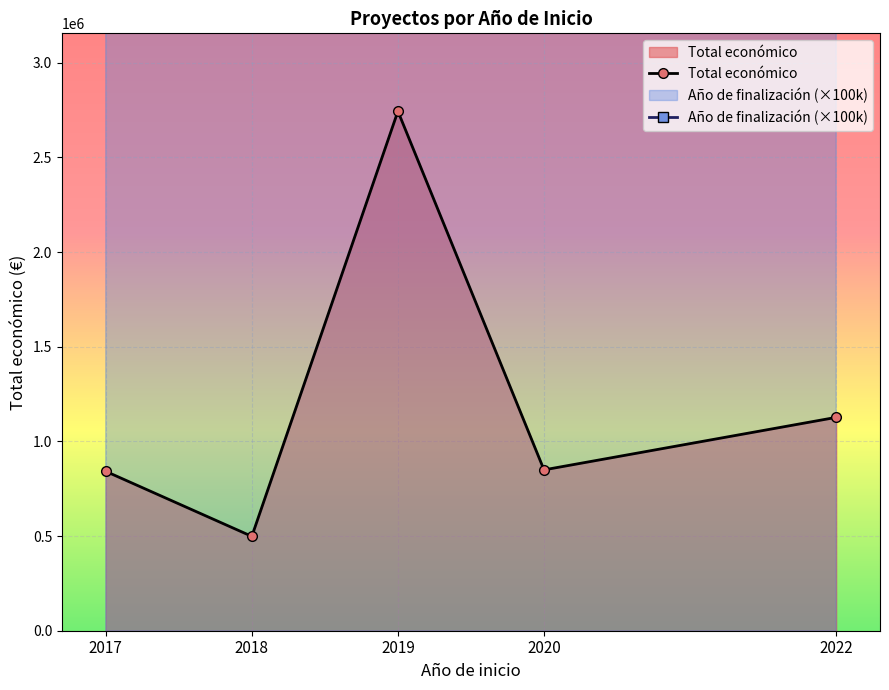

What are all the series names shown in the legend?

Total económico, Año de finalización (×100k)